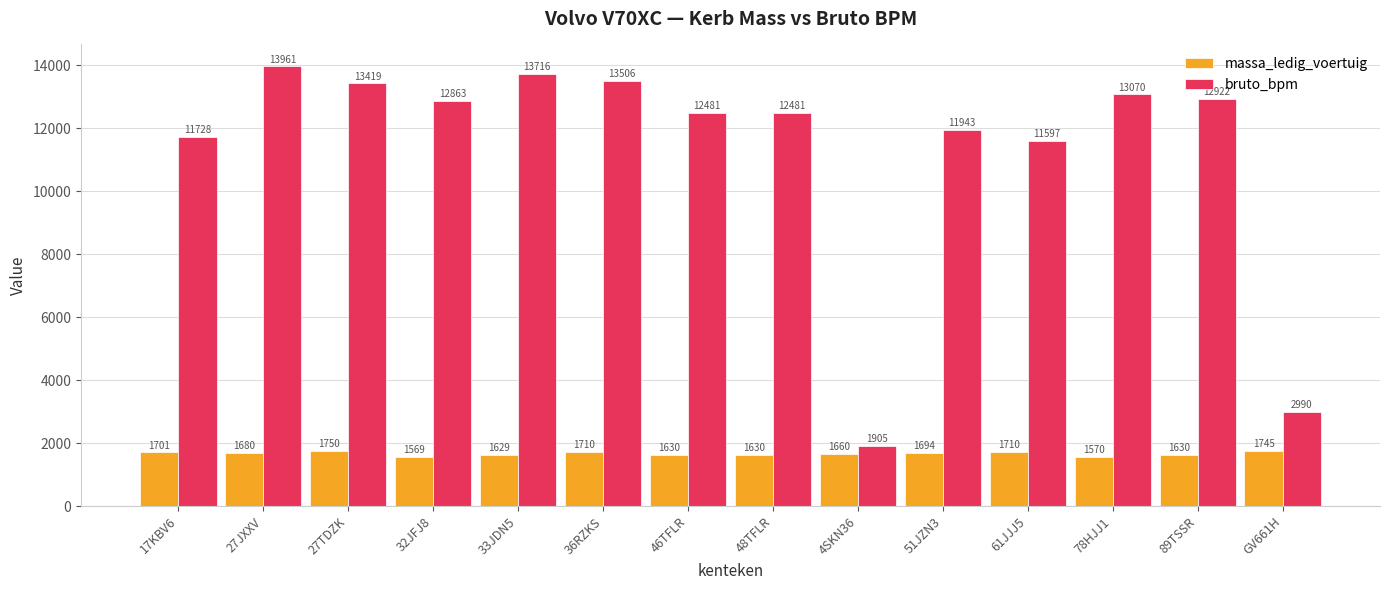

Is the value of bruto_bpm at 46TFLR greater than the value of massa_ledig_voertuig at 48TFLR?

Yes